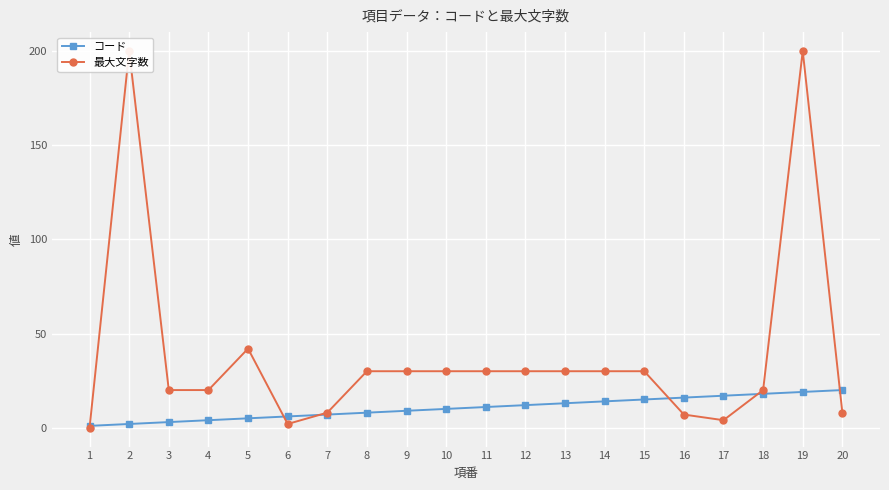

Is it true that 最大文字数 equals 14 at 7?

False